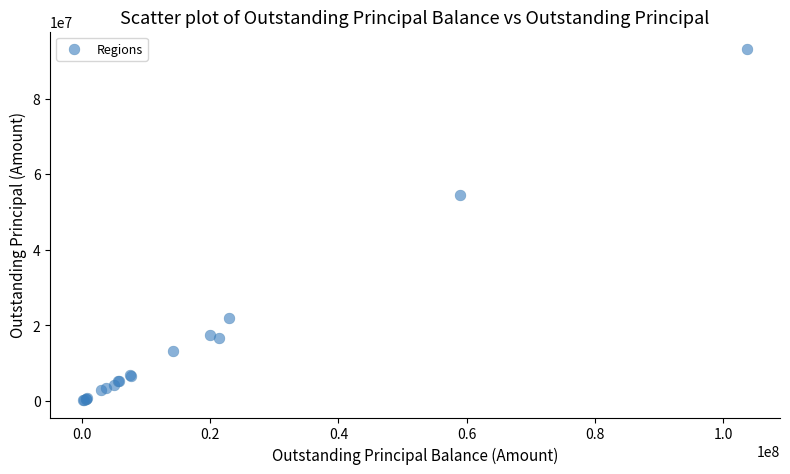

What Y value in the scatter plot is closest to 46671454?

54545401.4